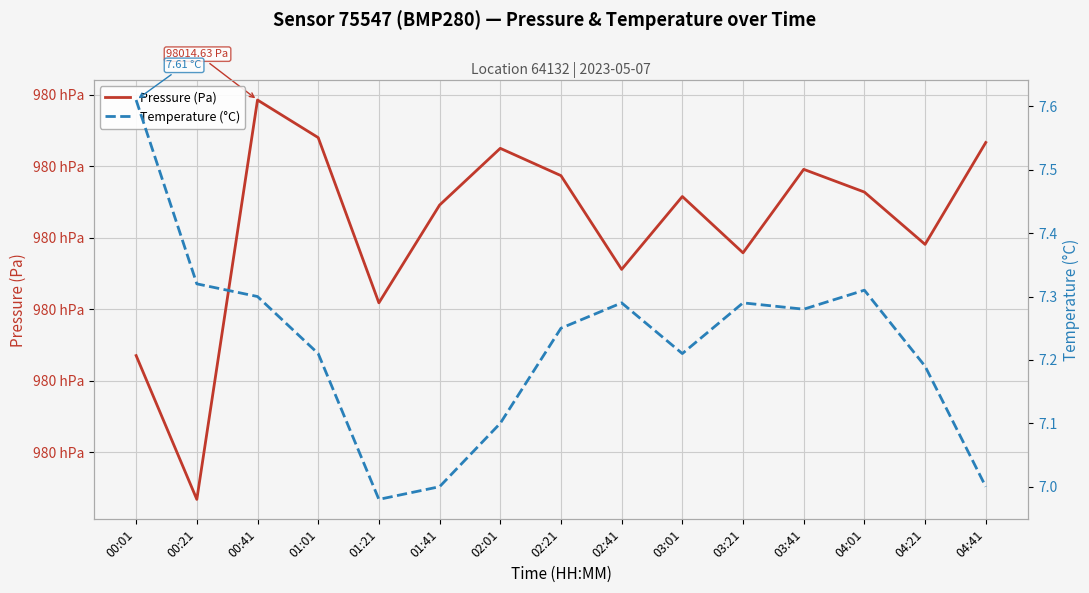

What is the difference between the maximum and minimum values in the Temperature (°C) series?

0.6